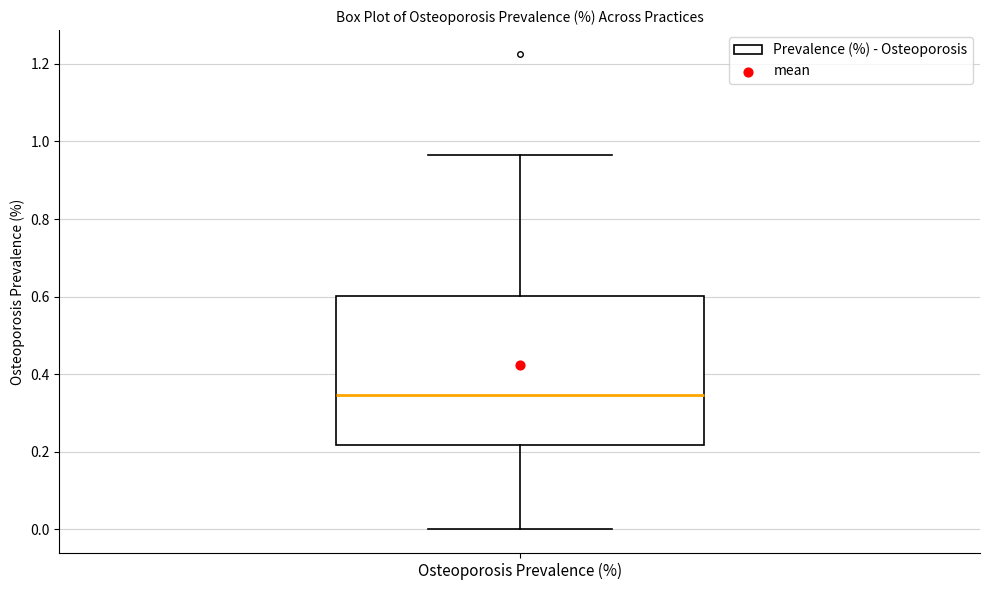

Read this box plot against the y-axis: the position of the median line, the range covered by the box, and the ends of both whiskers. The values are not printed on the chart, so give them approximately, as read against the axis.

median 0.34, box 0.22 to 0.60, whiskers 0.00 to 0.96